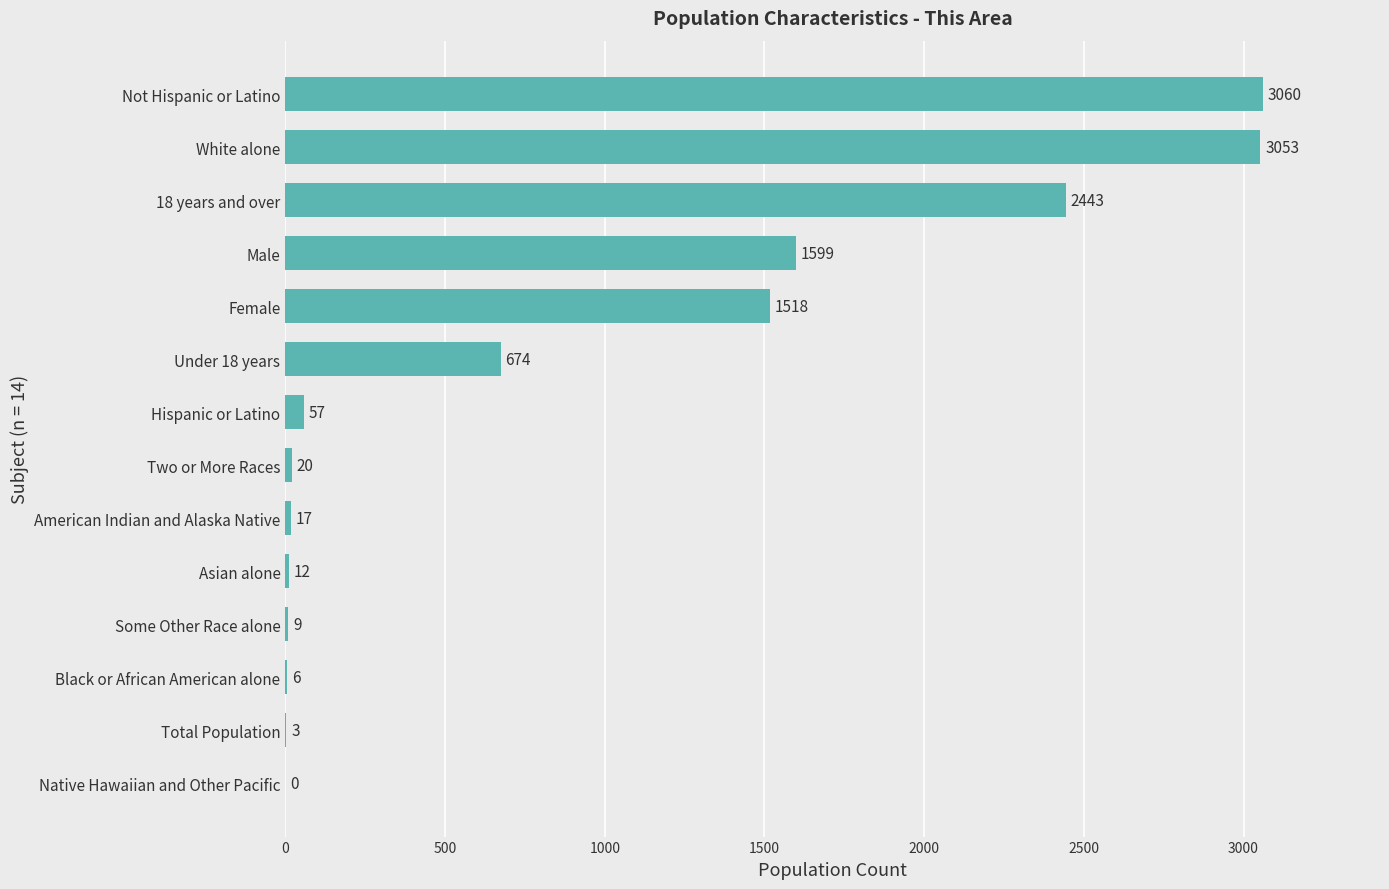

What is the sum of all values?

12471